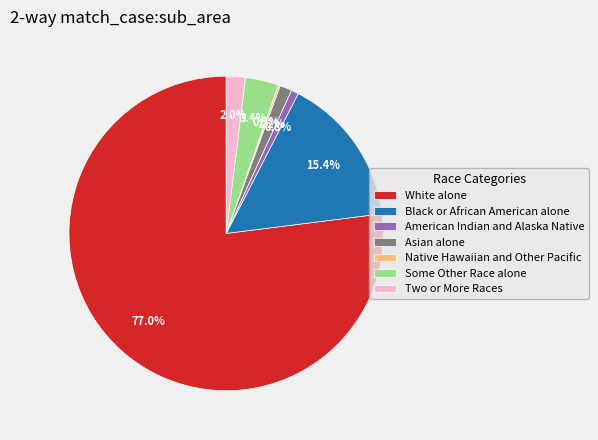

How much of the chart is everything except American Indian and Alaska Native?

99.2%